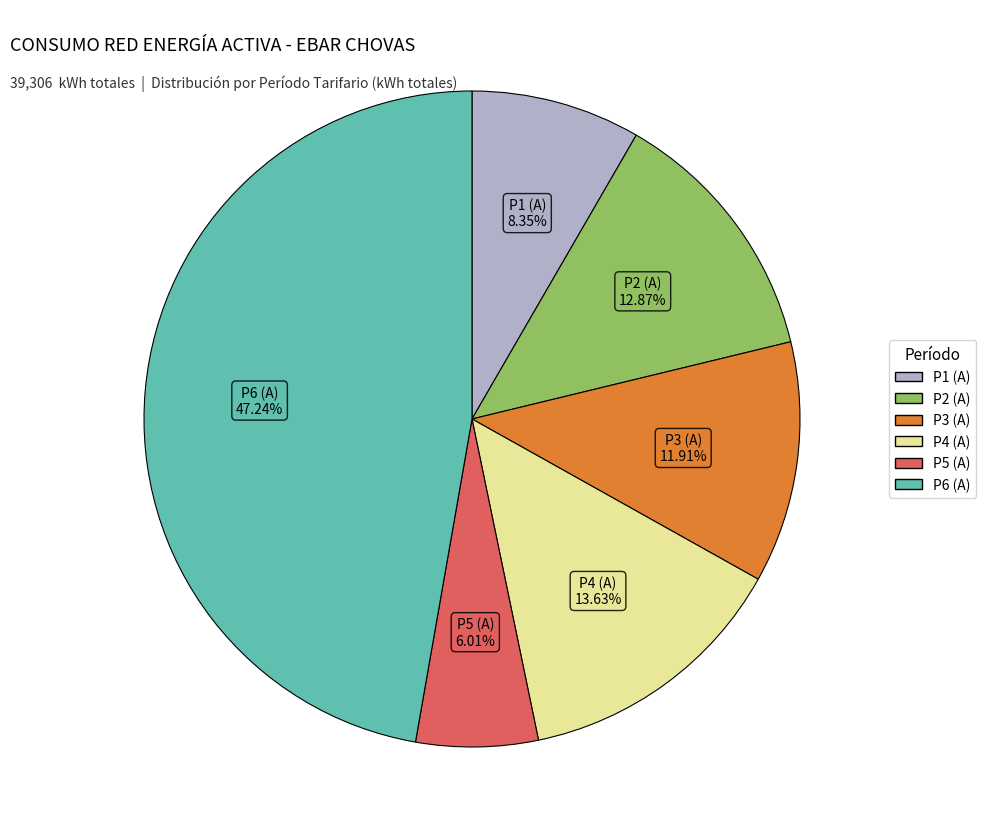

Do P5 (A) and P2 (A) together represent more than half of the pie?

No